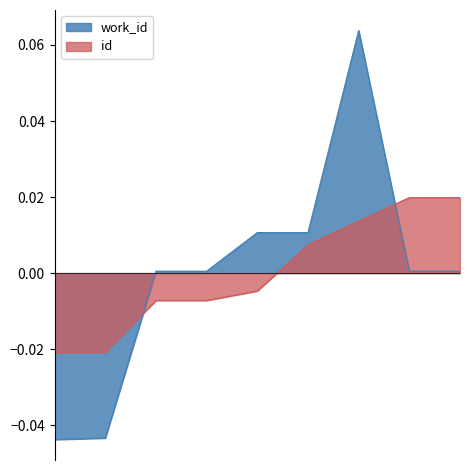

True or false: id and work_id intersect in this chart.

True